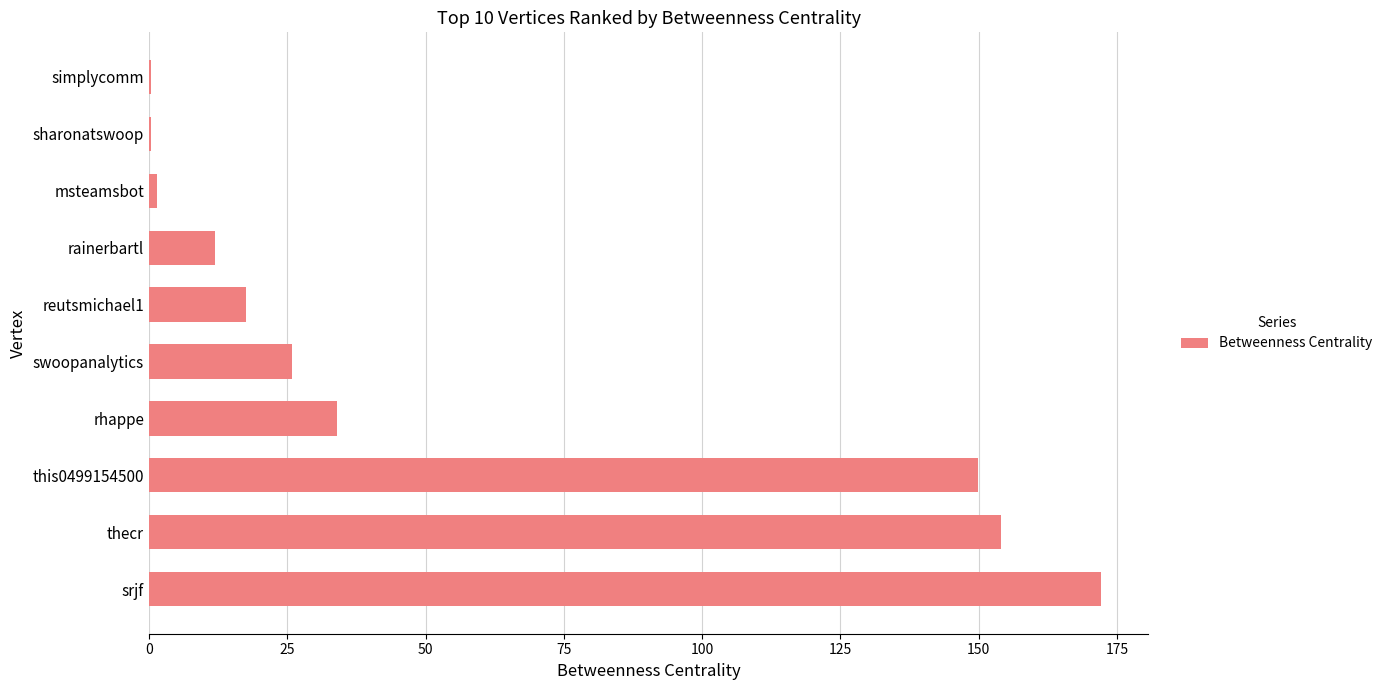

What is the sum of the values at reutsmichael1 and rainerbartl?

29.5